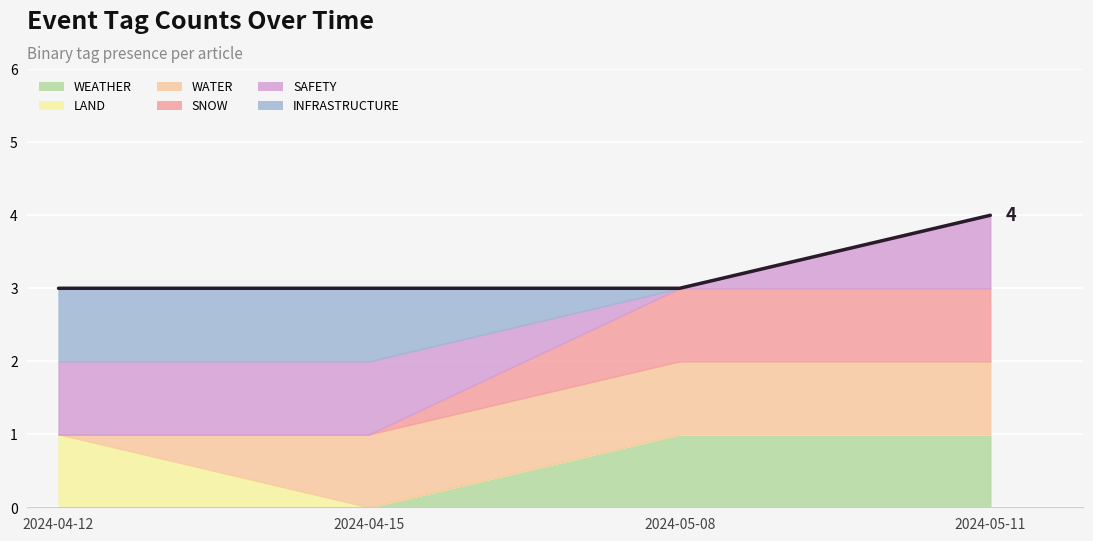

What is the label of the 1st point from the left?

2024-04-12